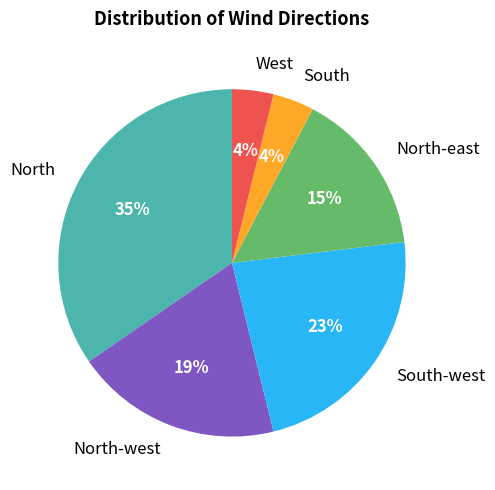

Which has a higher value, North or West?

North